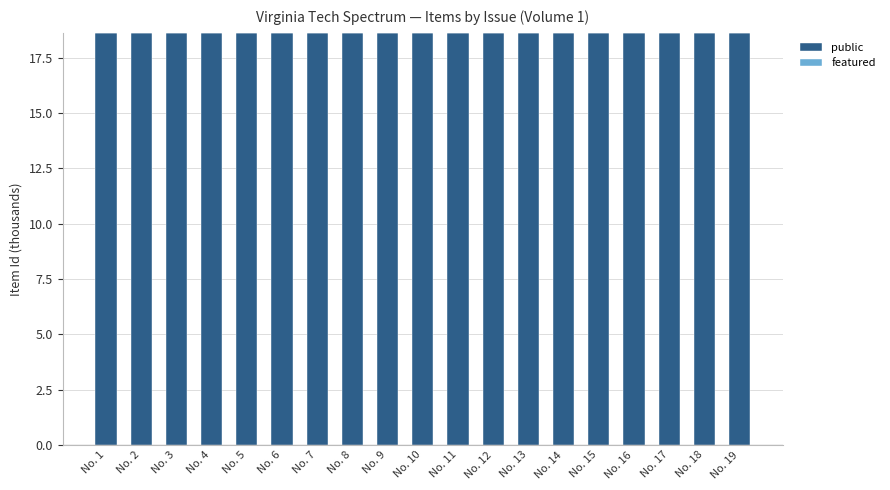

How many bars are there in total?

19